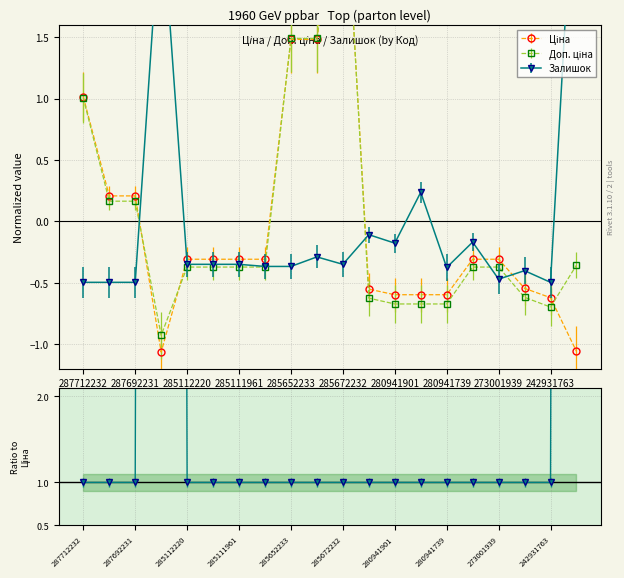

At how many categories does at least one series exceed 2?

3